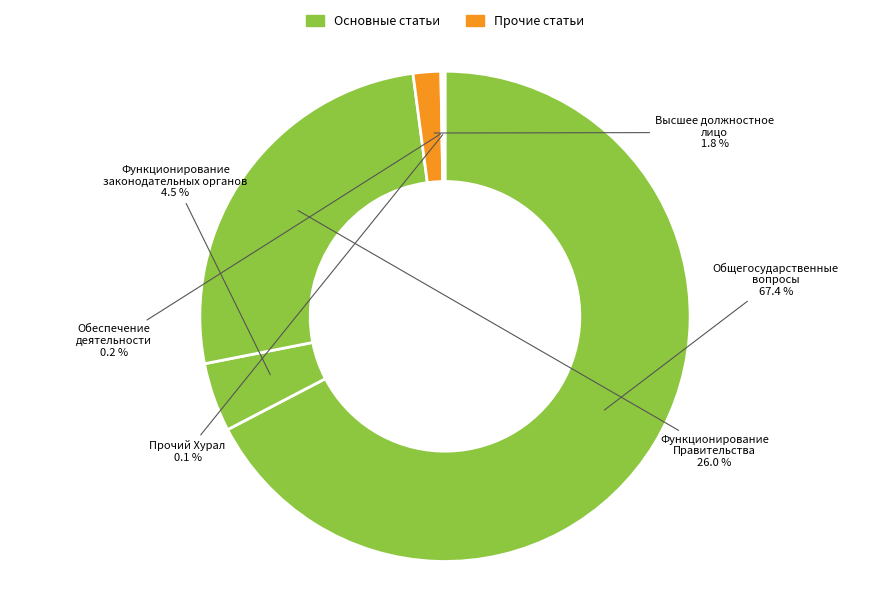

Which slice is the smallest?

Прочий Хурал